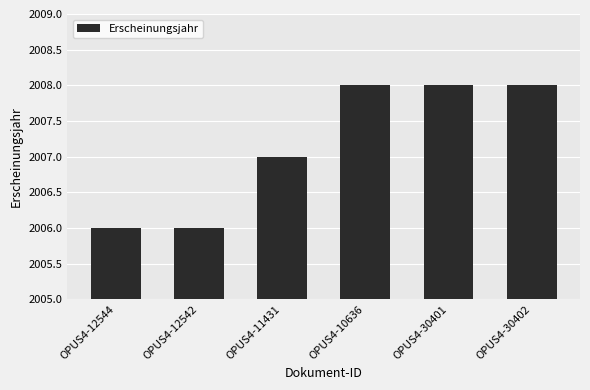

What is the smallest value displayed?

2006